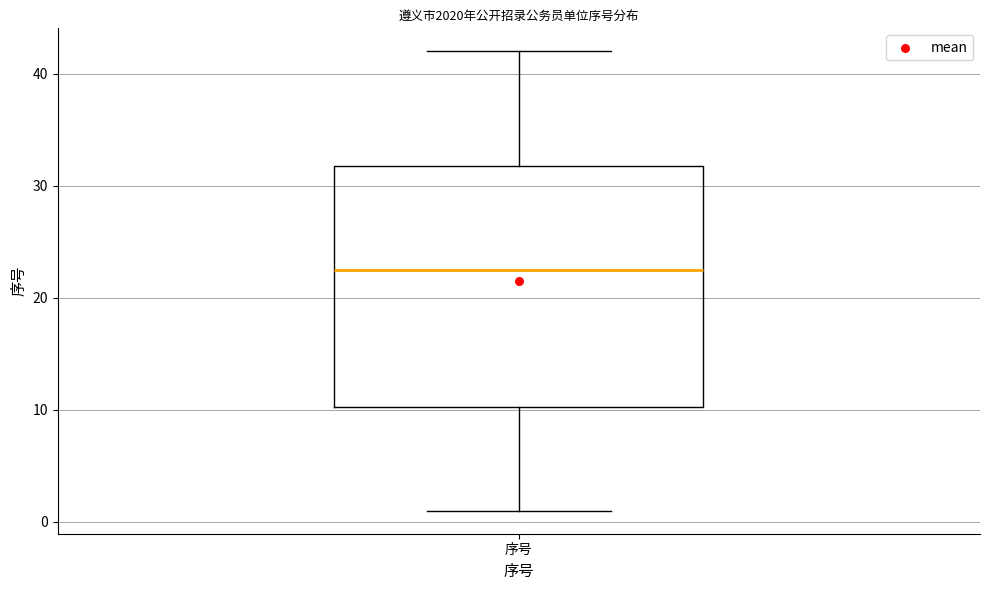

Transcribe this box plot: give where the median line is, the range the box spans, and where the two whiskers end, as read against the y-axis. The values are not printed on the chart, so give them approximately, as read against the axis.

median 23, box 10 to 32, whiskers 1 to 42